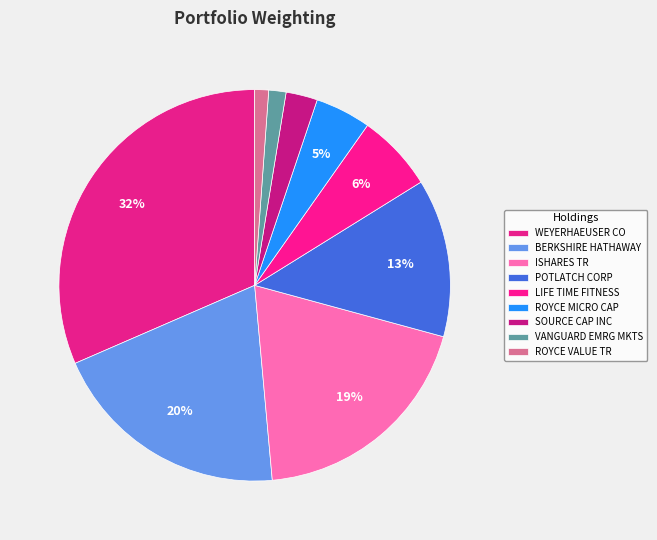

How many slices are in this pie chart?

9